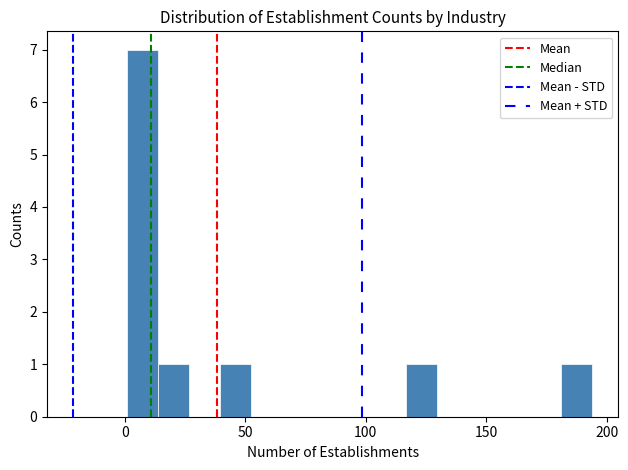

Read against the x-axis, roughly where is the centre of the tallest bar?

5